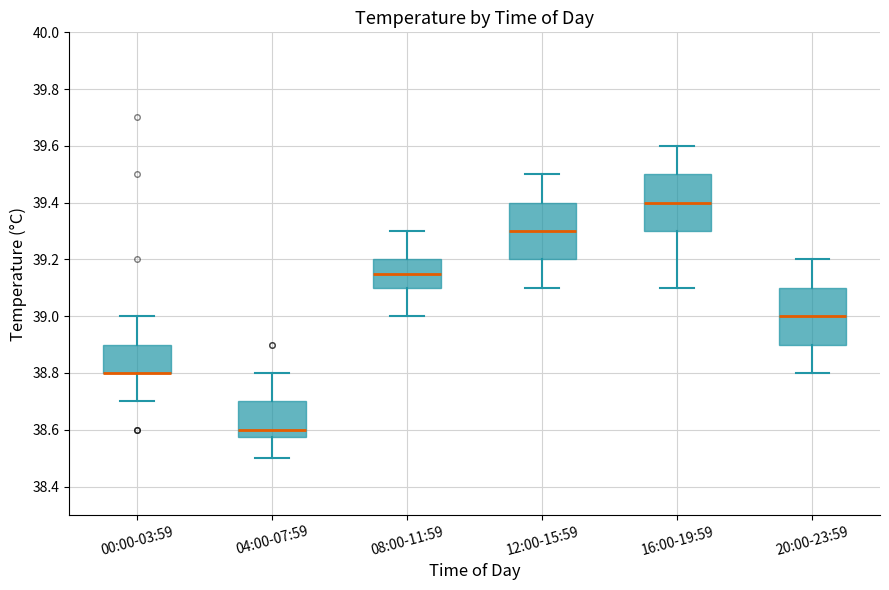

Reading left to right, transcribe this box plot: for each box, give where its median line is, the range the box spans, and where its two whiskers end, as read against the y-axis. The values are not printed on the chart, so give them approximately, as read against the axis.

00:00-03:59: median 38.80 (drawn on the box's lower edge), box 38.80 to 38.90, whiskers 38.70 to 39.00
04:00-07:59: median 38.60, box 38.58 to 38.70, whiskers 38.50 to 38.80
08:00-11:59: median 39.16, box 39.10 to 39.20, whiskers 39.00 to 39.30
12:00-15:59: median 39.30, box 39.20 to 39.40, whiskers 39.10 to 39.50
16:00-19:59: median 39.40, box 39.30 to 39.50, whiskers 39.10 to 39.60
20:00-23:59: median 39.00, box 38.90 to 39.10, whiskers 38.80 to 39.20